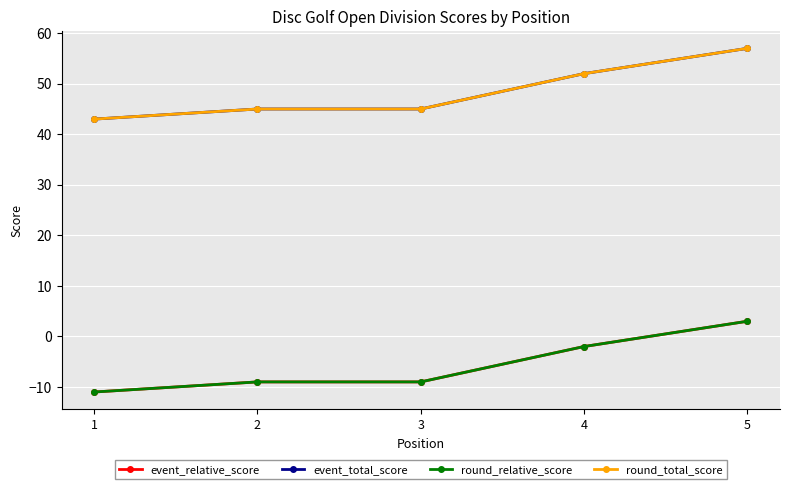

What is the difference between the maximum and minimum values in the event_total_score series?

14